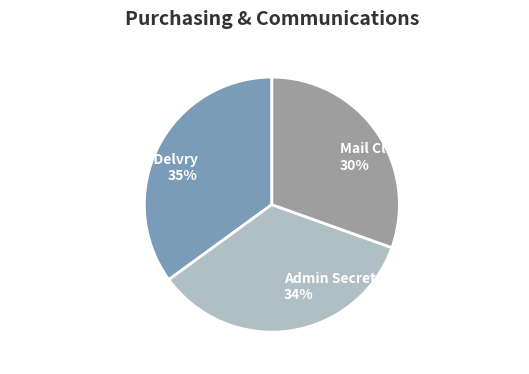

Does Lead Warehousing & Delvry account for over 50% of the chart?

No